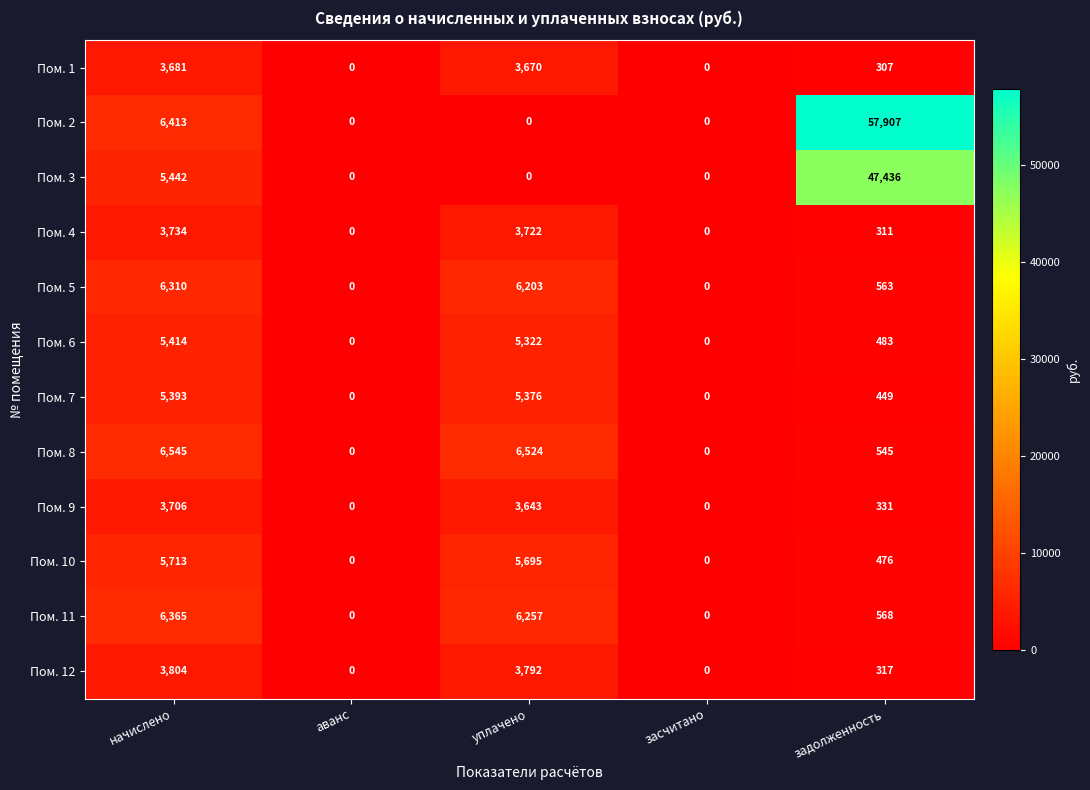

True or false: Пом. 2 has a value of 6413 at начислено.

True